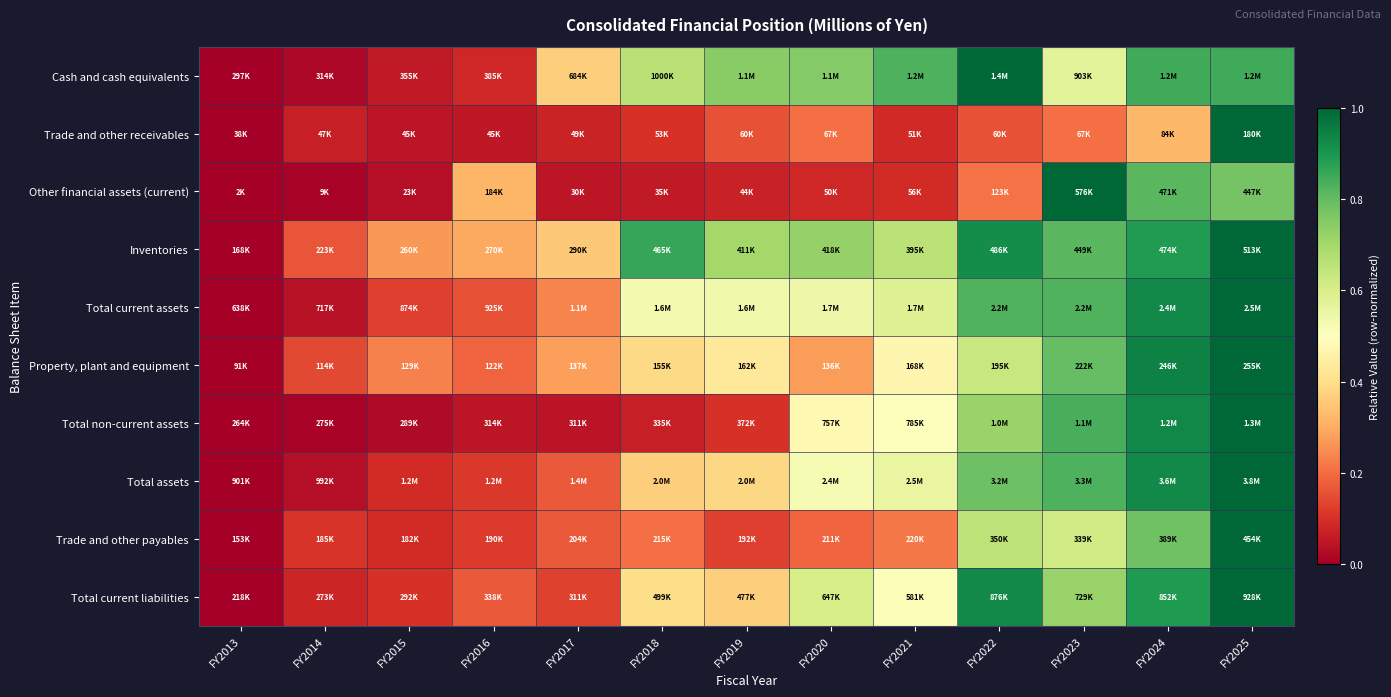

At which category is the sum across all series the highest?

FY2025